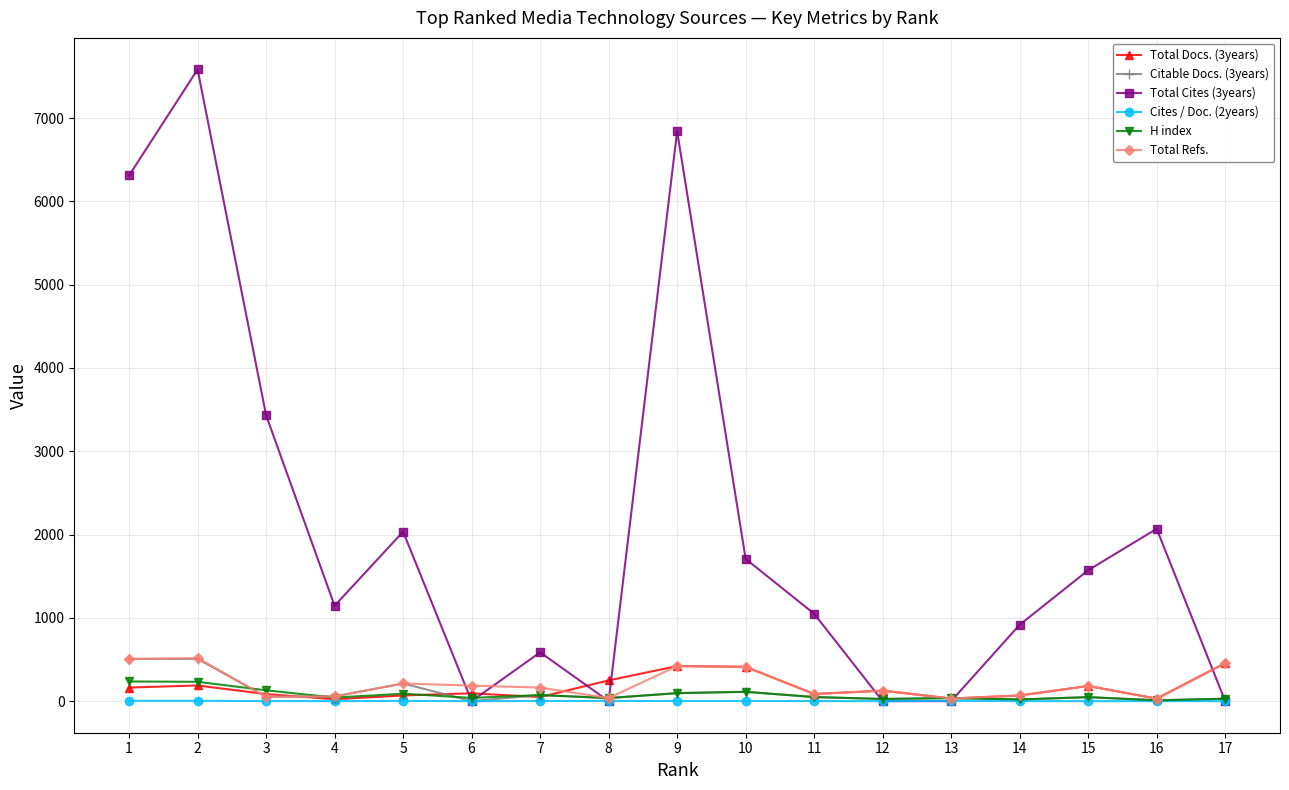

Count the number of data series in this chart.

6